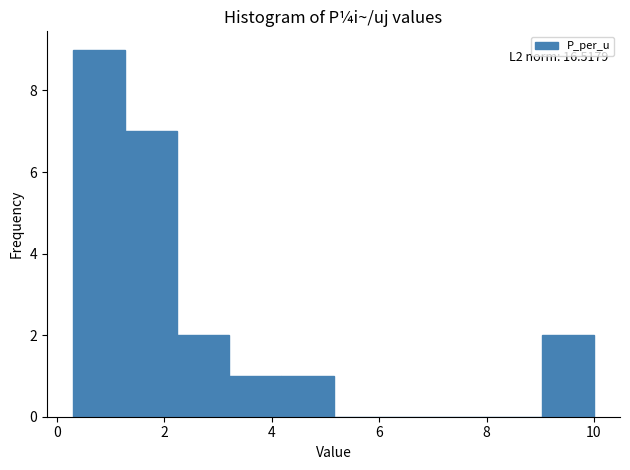

Which range on the x-axis has the tallest bar?

0.4 to 1.2